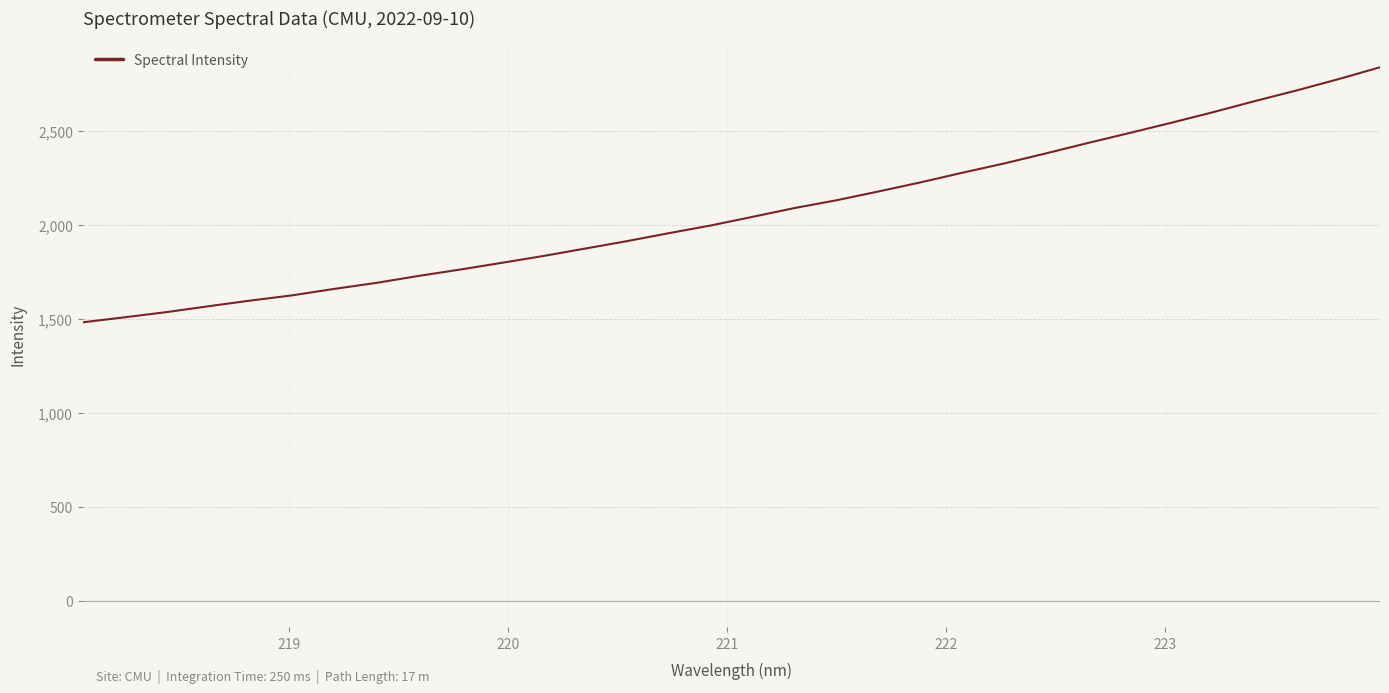

What is the minimum value shown in the chart?

1480.5